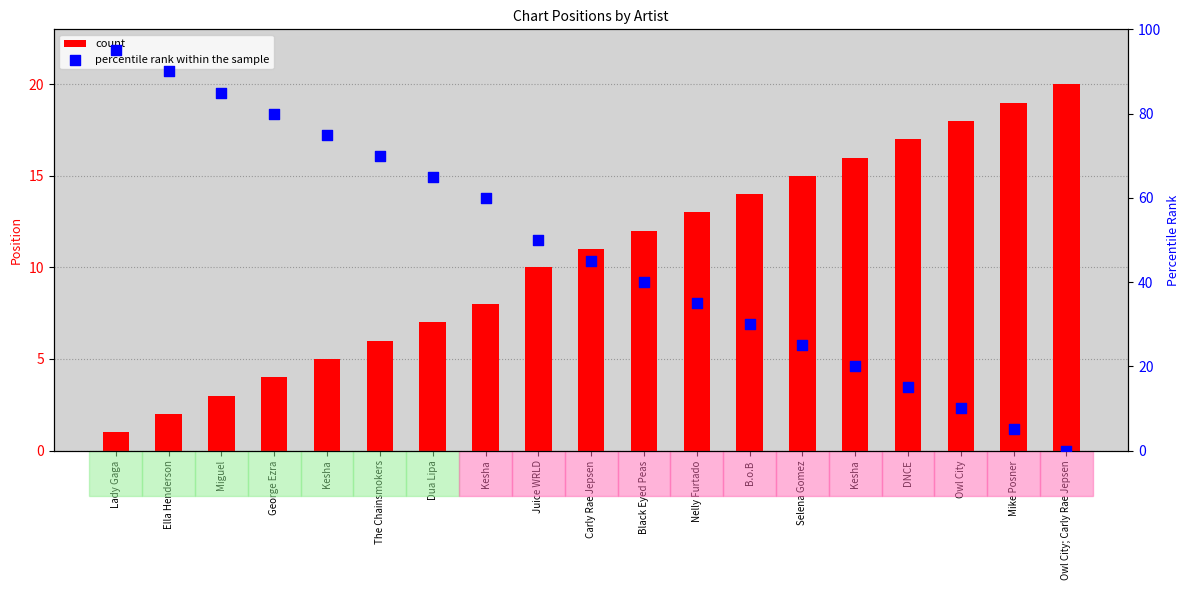

Is the value of percentile rank within the sample at Mike Posner greater than the value of count at Kesha?

No